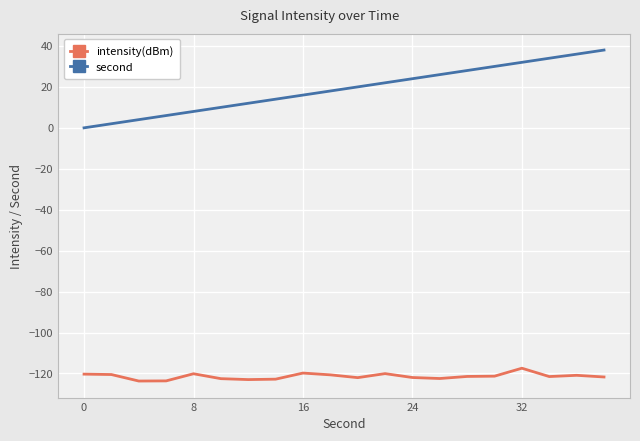

Does the chart have visible grid lines?

Yes